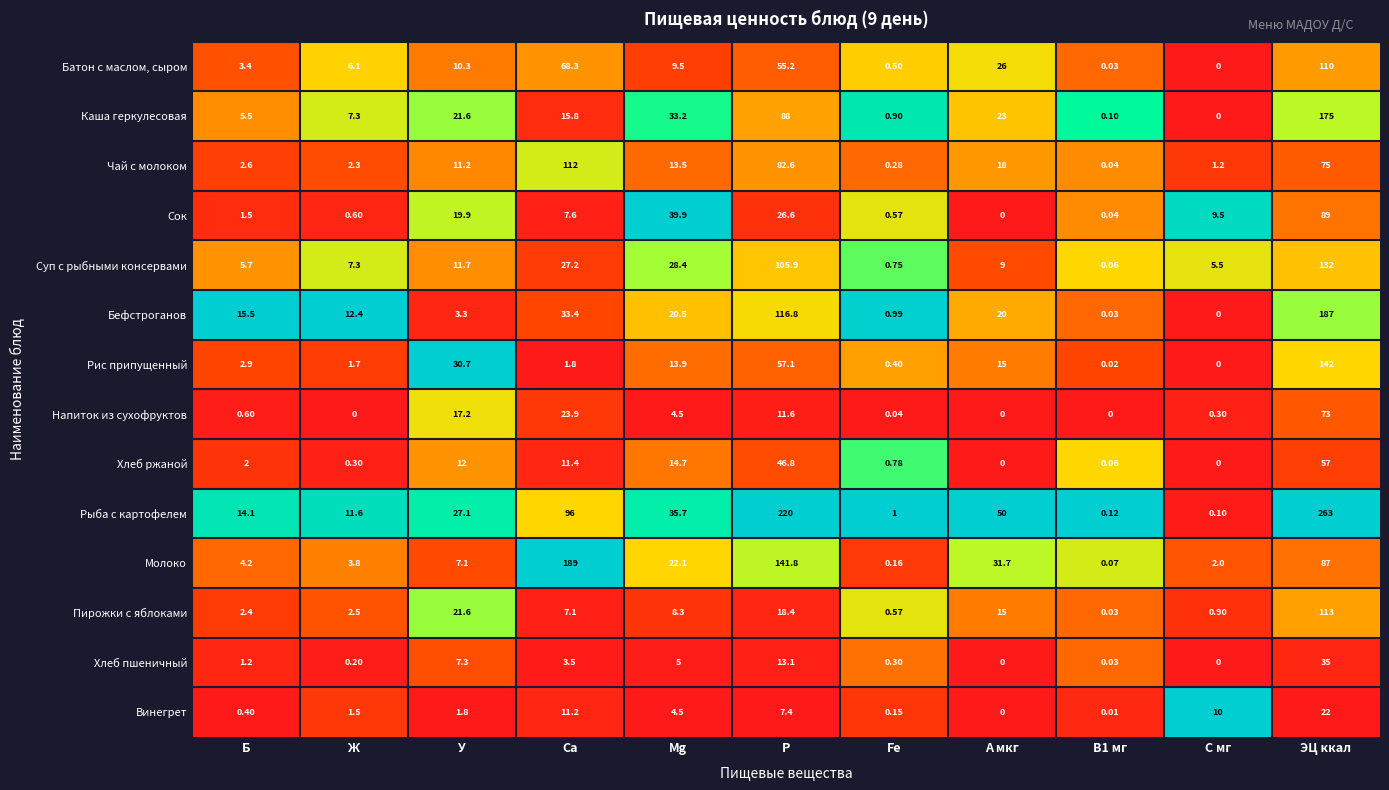

Rank the series by their maximum value, from lowest to highest.

Винегрет, Хлеб пшеничный, Хлеб ржаной, Напиток из сухофруктов, Сок, Батон с маслом, сыром, Чай с молоком, Пирожки с яблоками, Суп с рыбными консервами, Рис припущенный, Каша геркулесовая, Бефстроганов, Молоко, Рыба с картофелем